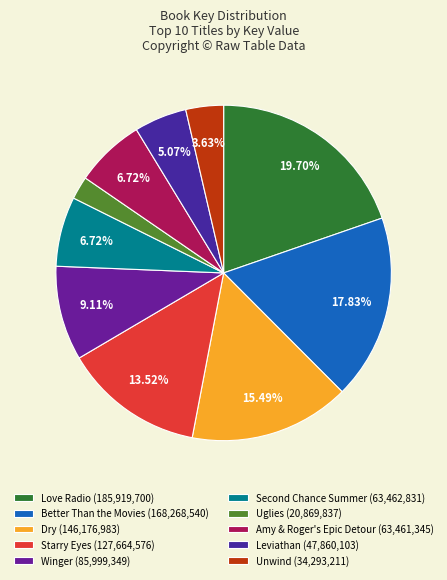

Rank the categories by value from lowest to highest.

Uglies, Unwind, Leviathan, Amy & Roger's Epic Detour, Second Chance Summer, Winger, Starry Eyes, Dry, Better Than the Movies, Love Radio